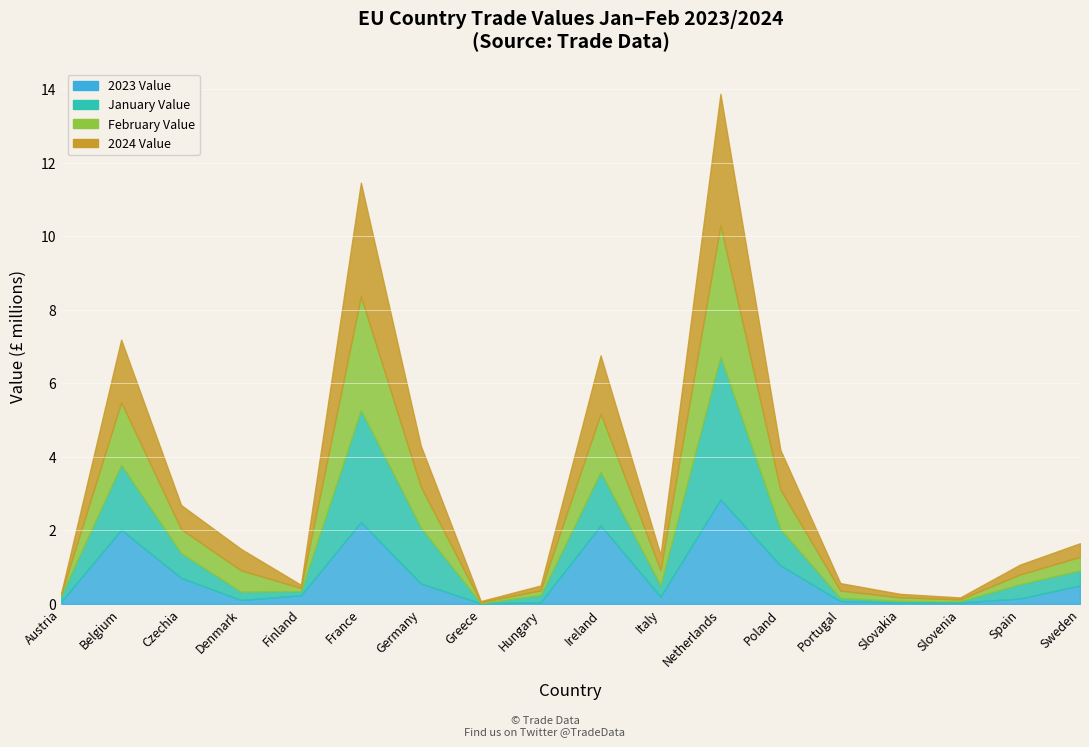

True or false: 2023 Value has more than 2 interior local peaks.

True